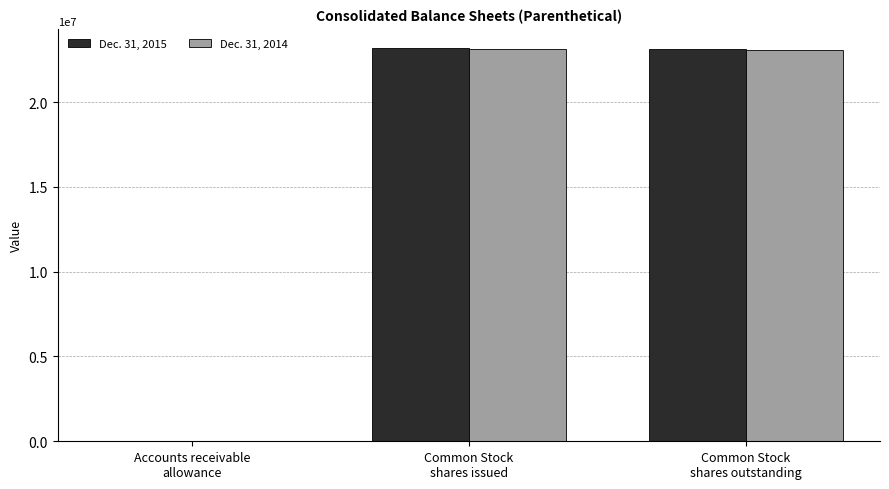

What is the maximum value shown in the chart?

23171000